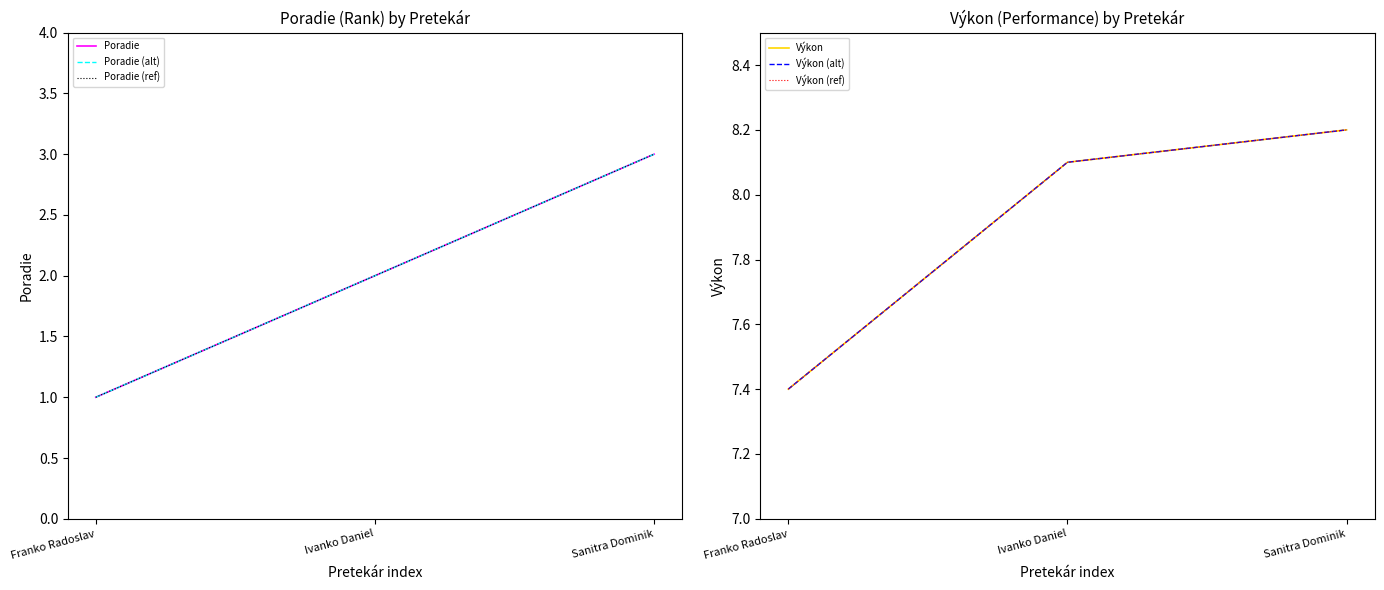

What is the difference between the Výkon (alt) values at Sanitra Dominik and Ivanko Daniel?

0.1